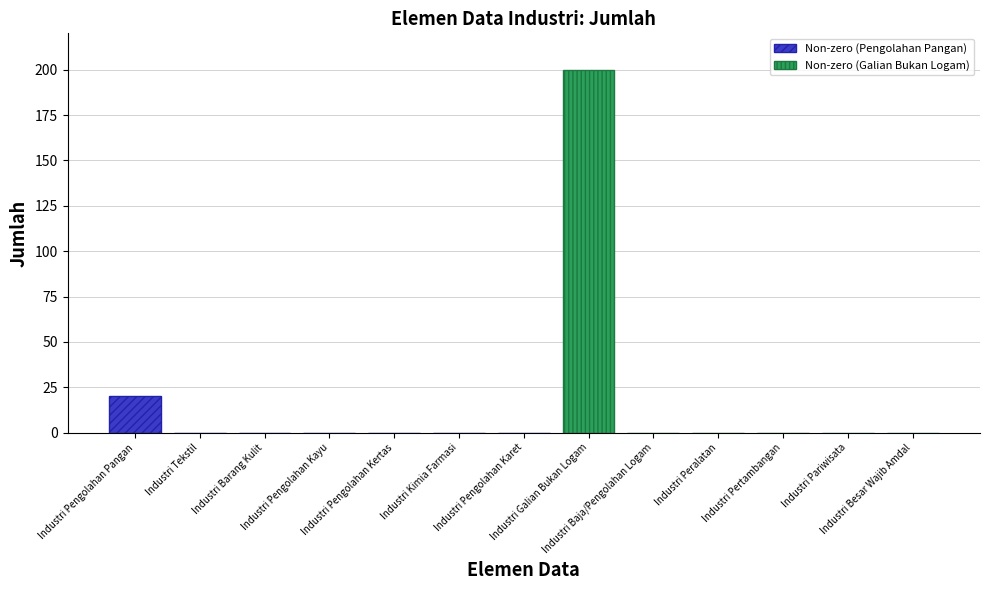

What is the maximum value shown in the chart?

200